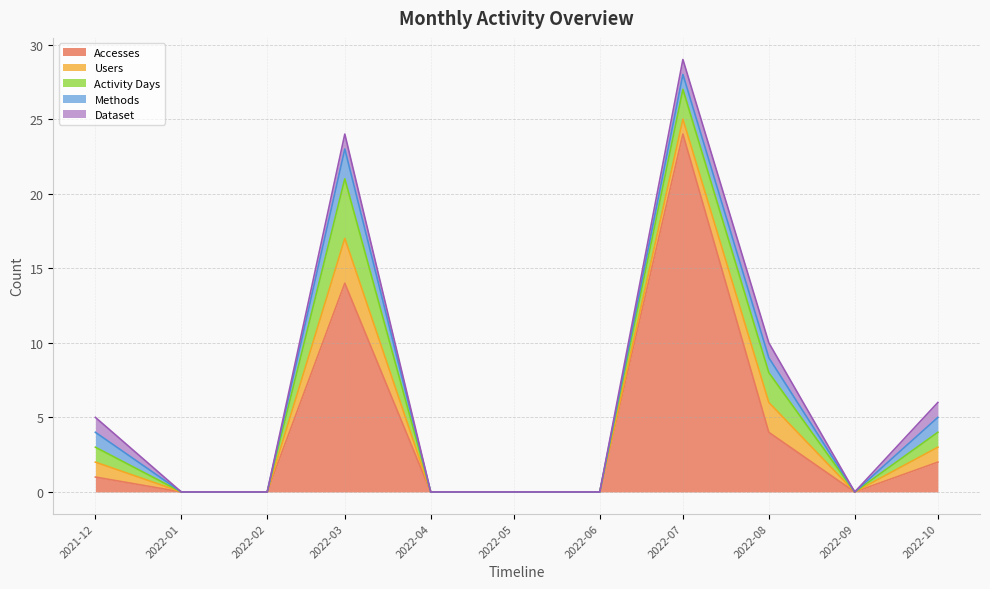

The value of Users at 2022-08-01 is 1. True or false?

False